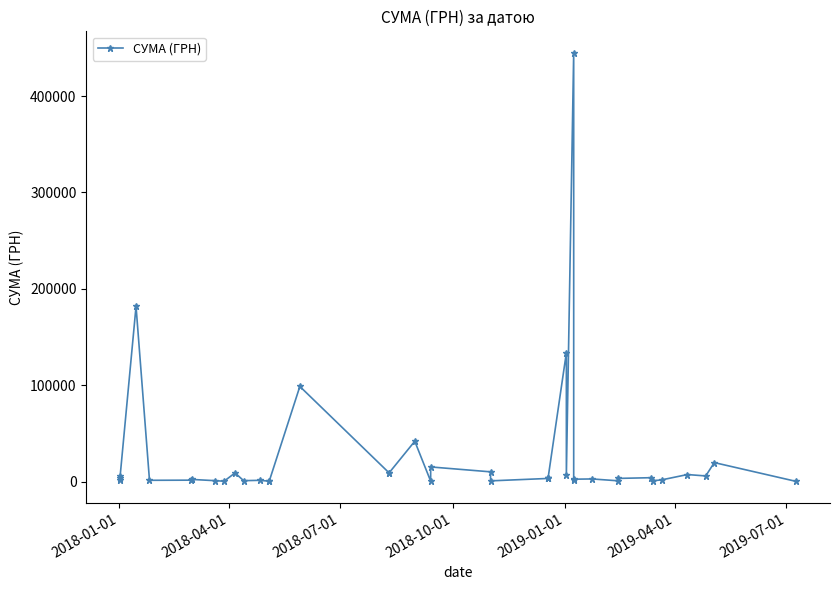

Reading left to right, what are all the values shown in this chart?

2093.7	3572.0	5916.0	181863.0	1540.9	1690.1	2412.0	1135.0	578.0	9196.3	1162.7	1507.0	631.0	824.0	98874.2	9250.0	9250.0	42045.4	665.0	15400.0	10312.5	960.0	3464.0	3464.0	3464.0	133830.4	6863.2	444884.0	1350.8	2688.0	2939.9	1051.9	3500.0	4234.6	1078.0	1991.0	7499.0	6058.7	19907.5	385.1